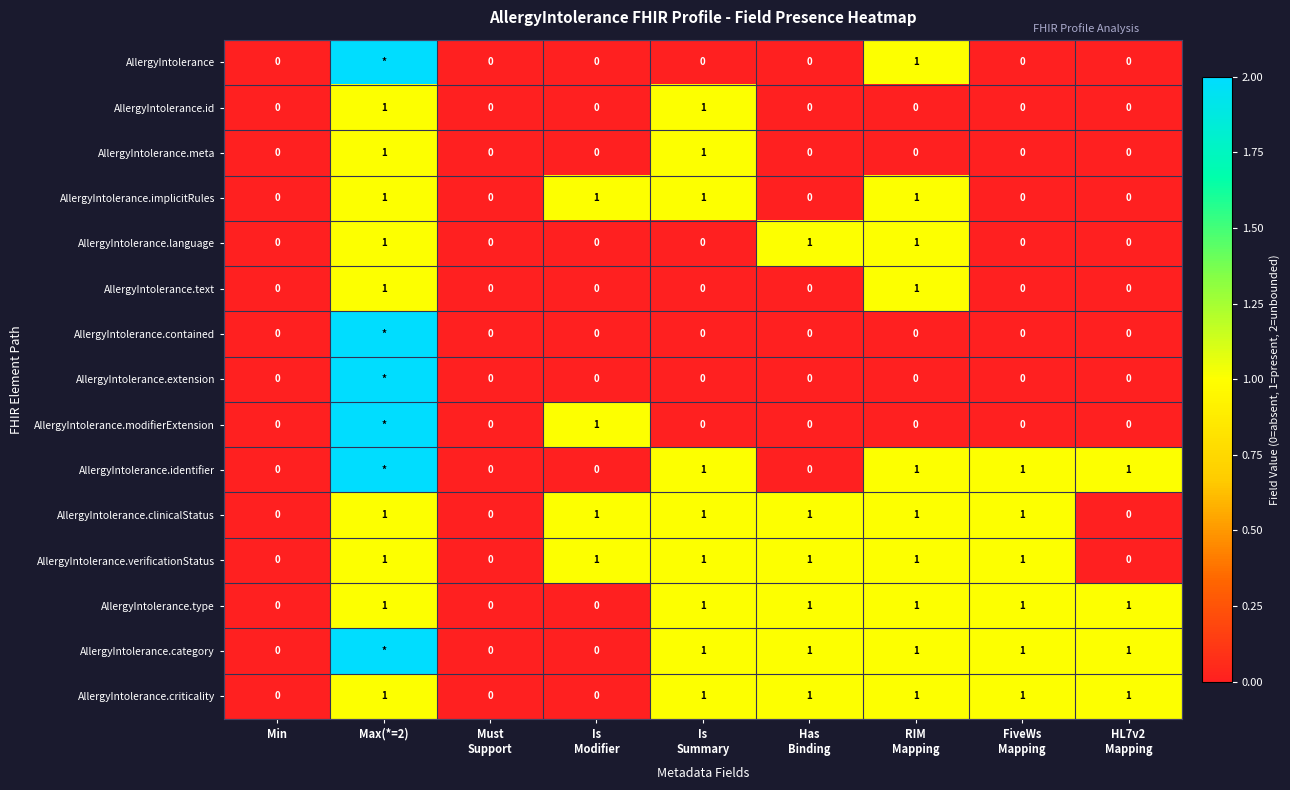

What is the sum of all AllergyIntolerance.criticality values?

6